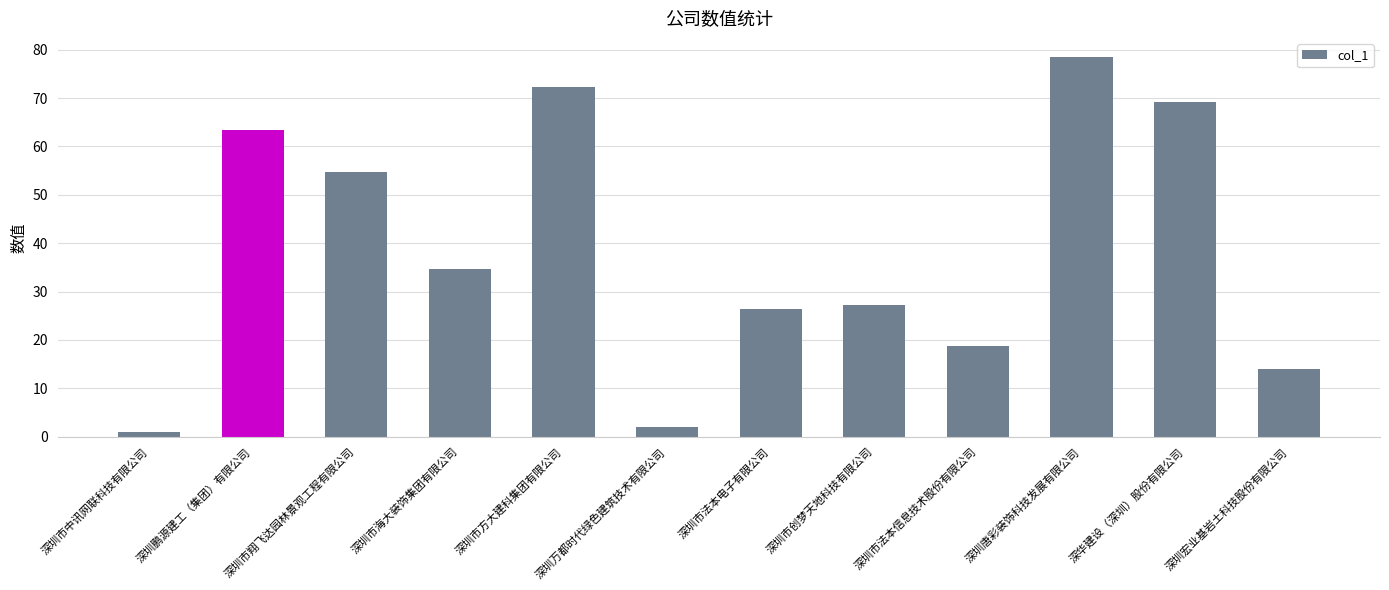

Between 深华建设（深圳）股份有限公司 and 深圳鹏源建工（集团）有限公司, which is larger?

深华建设（深圳）股份有限公司